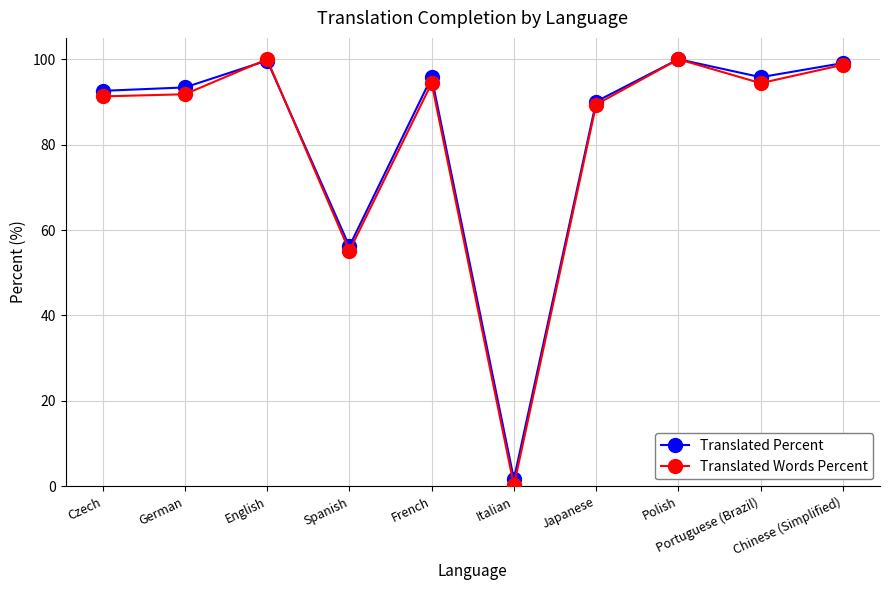

What position from the right is Italian?

5